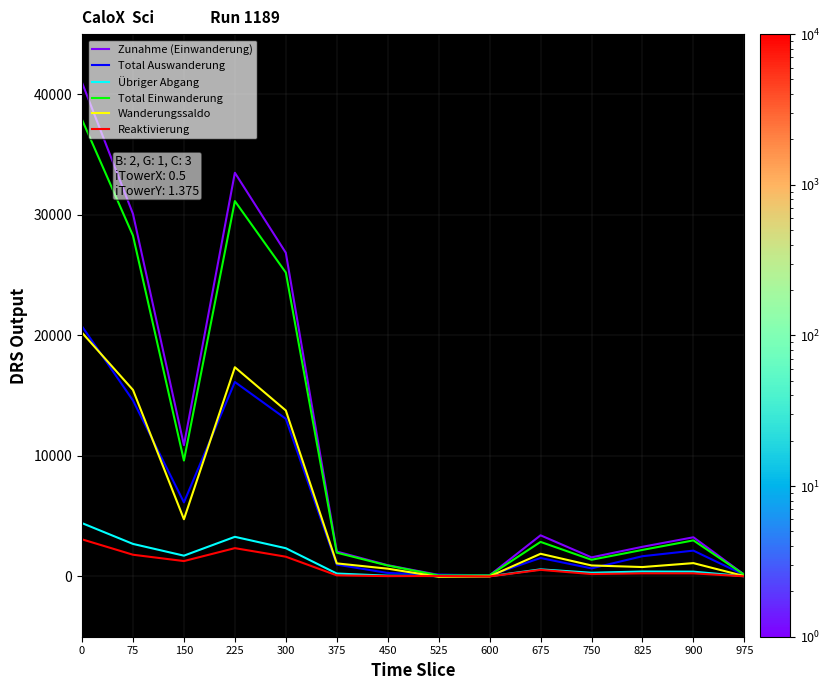

The value of Reaktivierung at 75 is 1803. True or false?

True